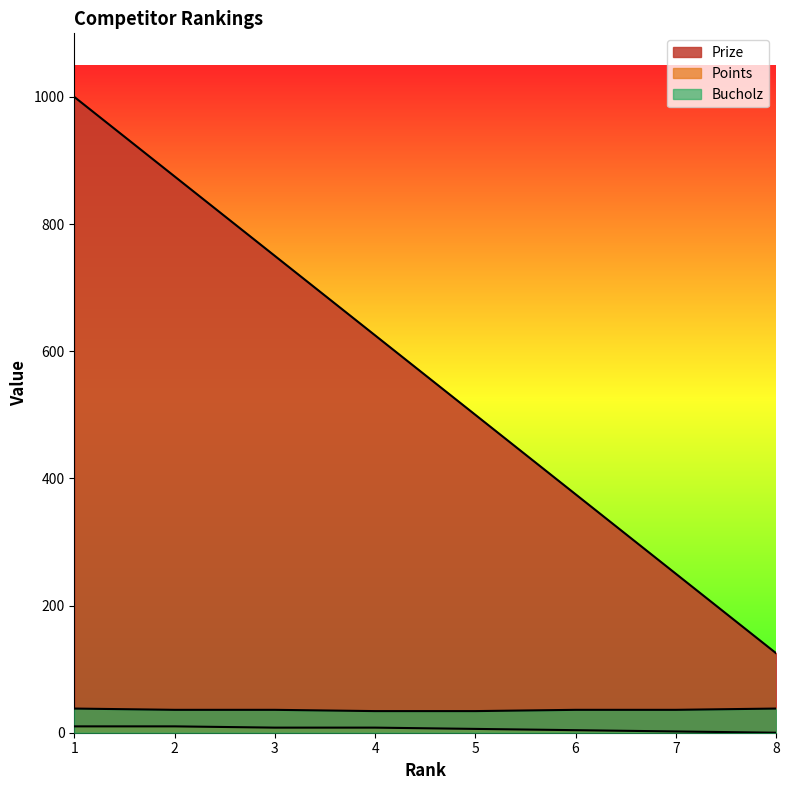

True or false: Prize and Bucholz cross at least once.

False